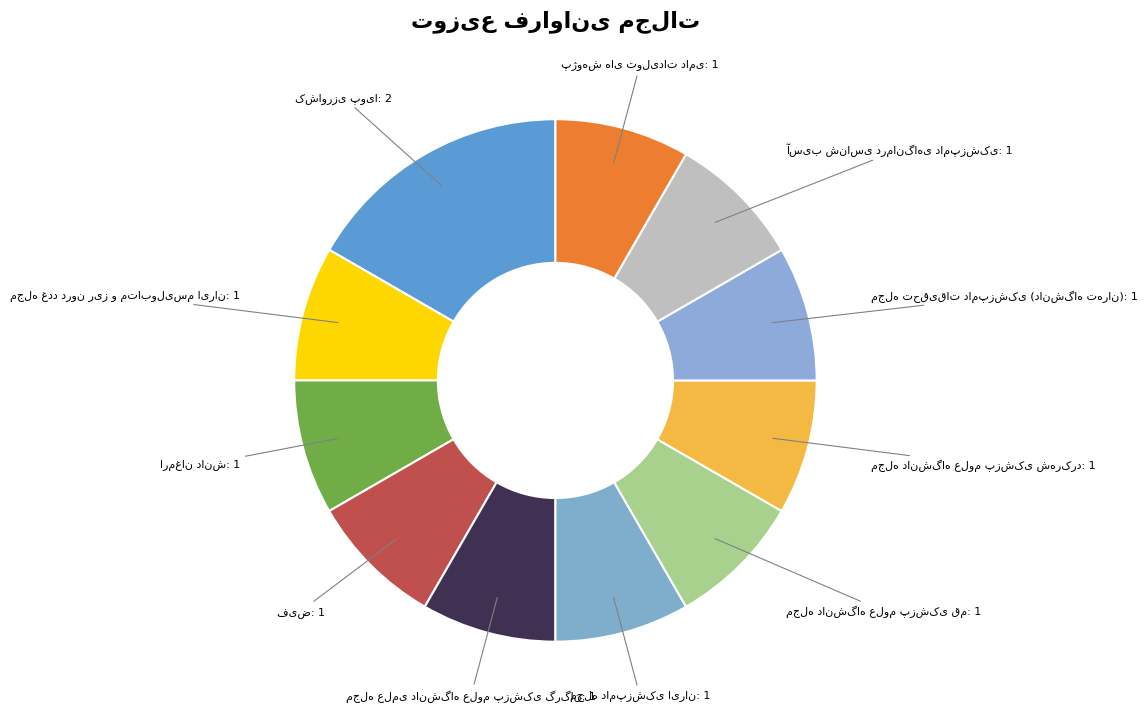

What is the largest slice in the pie chart?

کشاورزی پویا